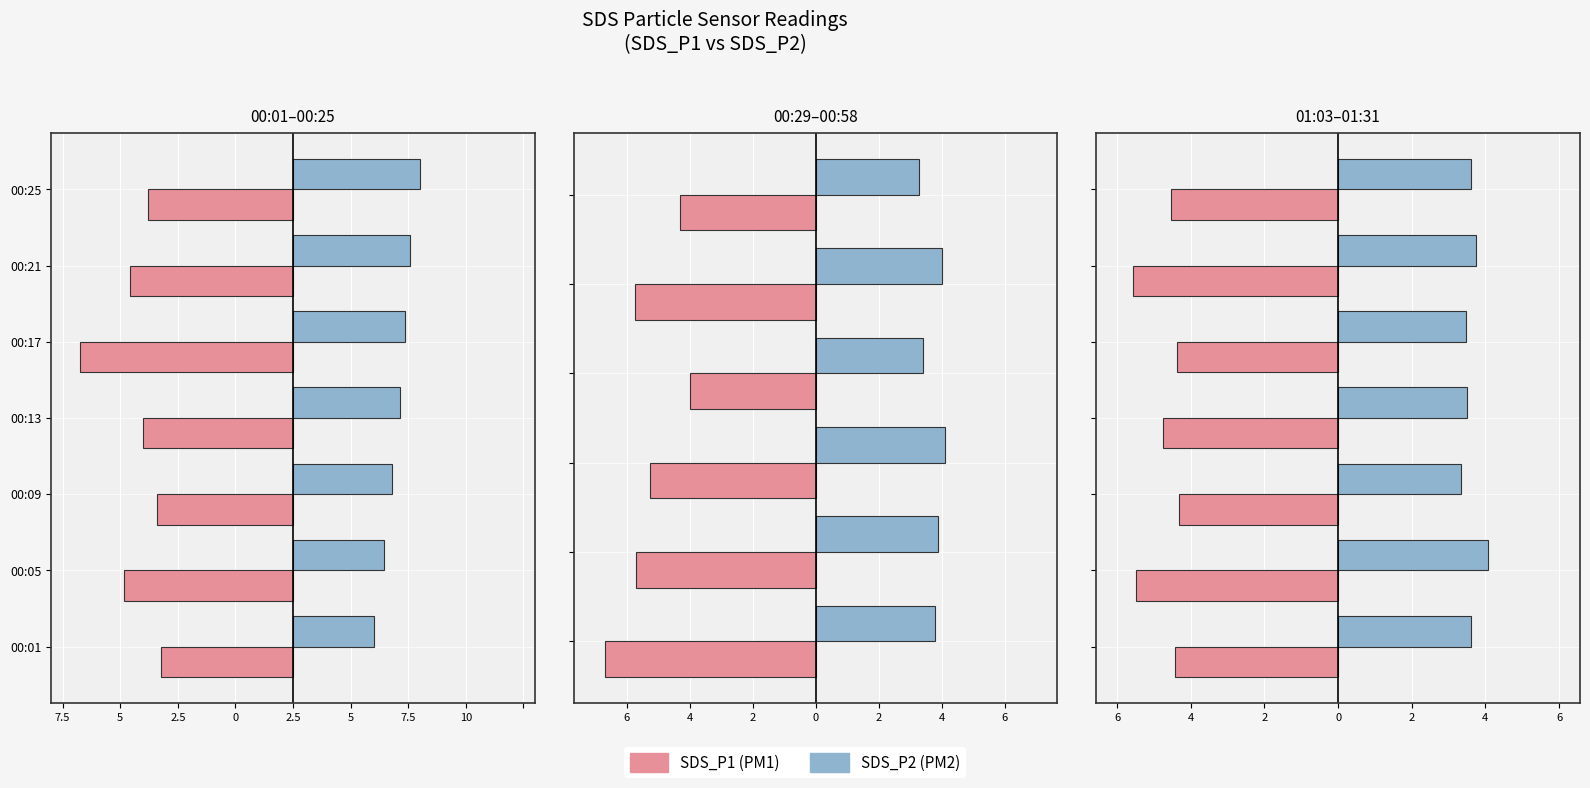

List the series in order of their peak value, highest first.

SDS_P2, SDS_P1